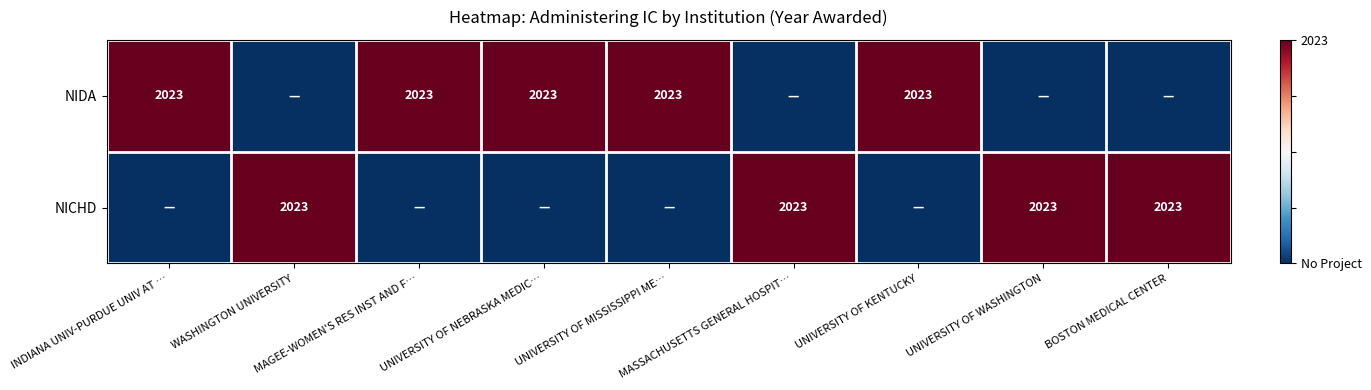

At how many categories does at least one series exceed 0?

9